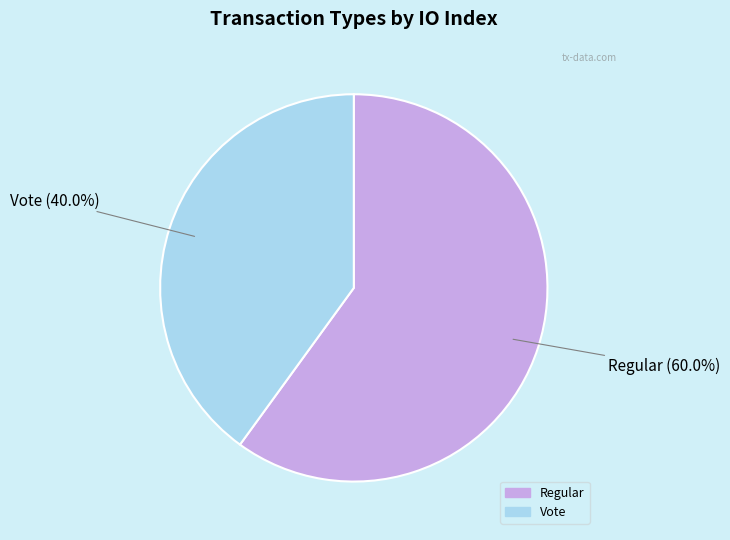

Does any single category account for the majority?

Yes